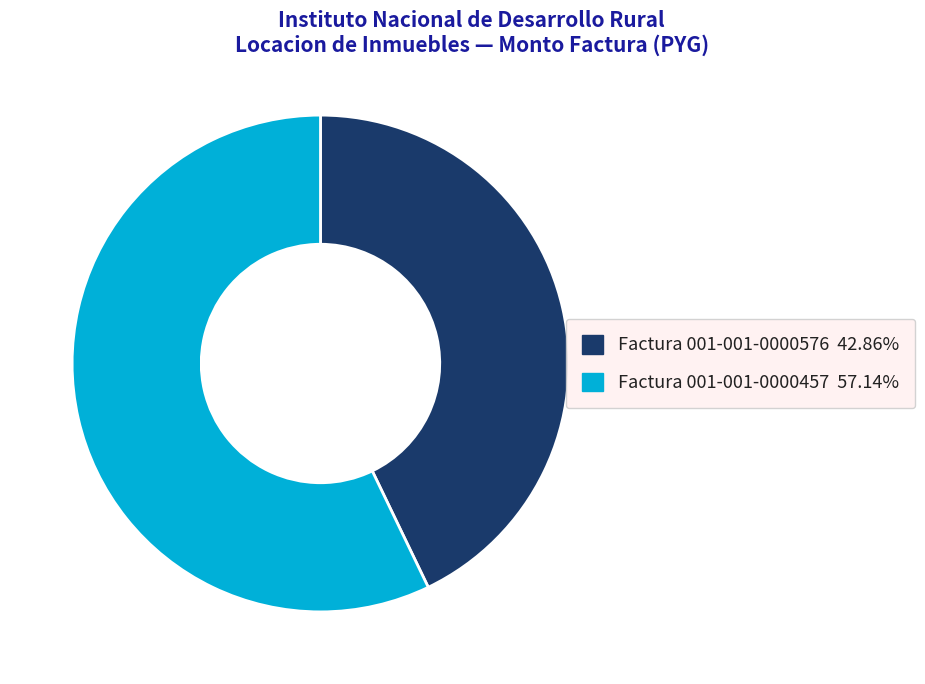

Is Factura 001-001-0000576 the majority of the pie?

No